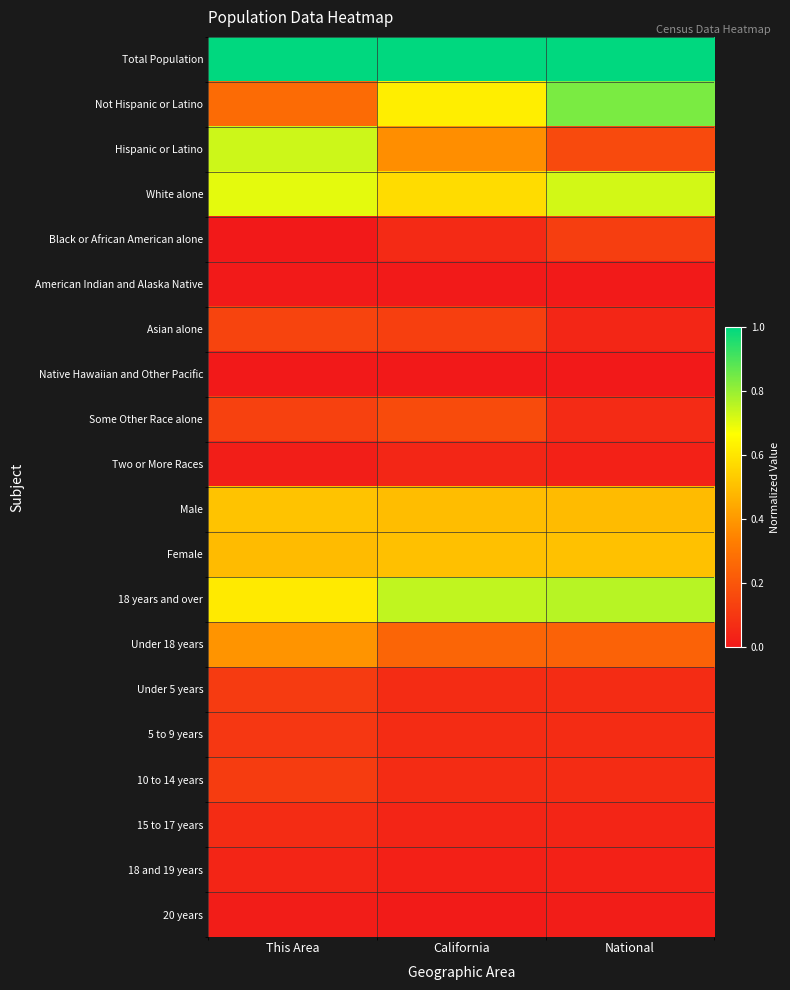

What is the difference between the highest and lowest values at California?

1.0